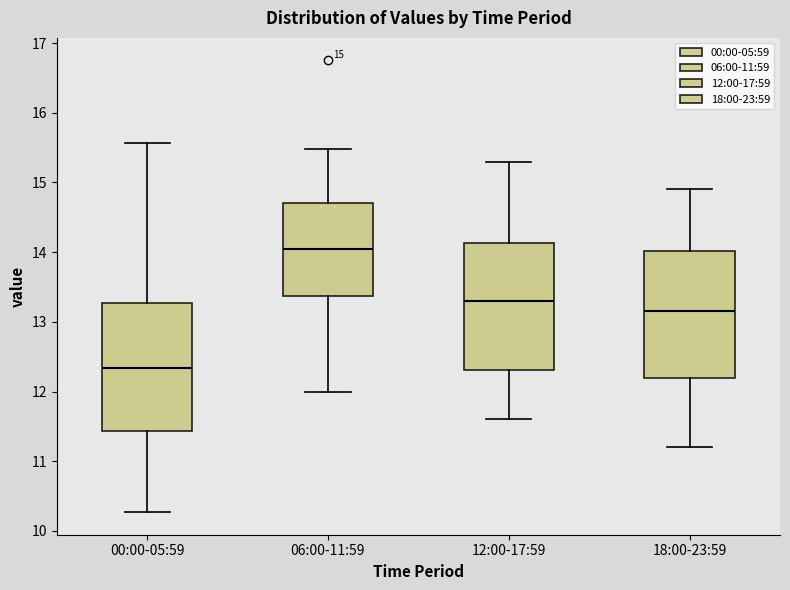

Which box's median line is the lowest?

00:00-05:59